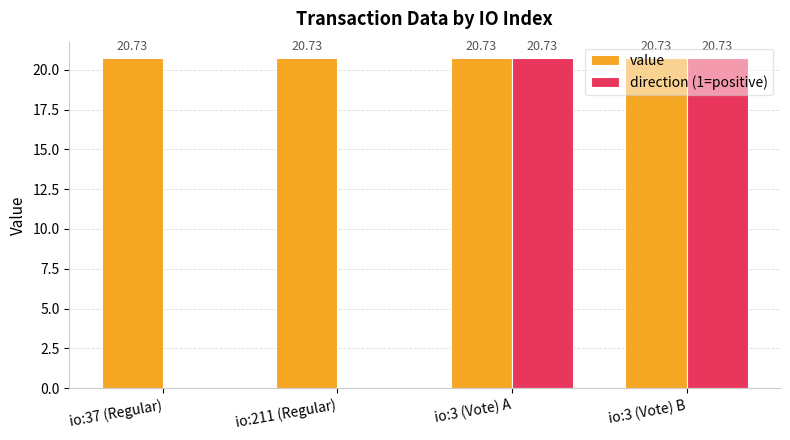

What is the total value across all series at io:211 (Regular)?

20.7